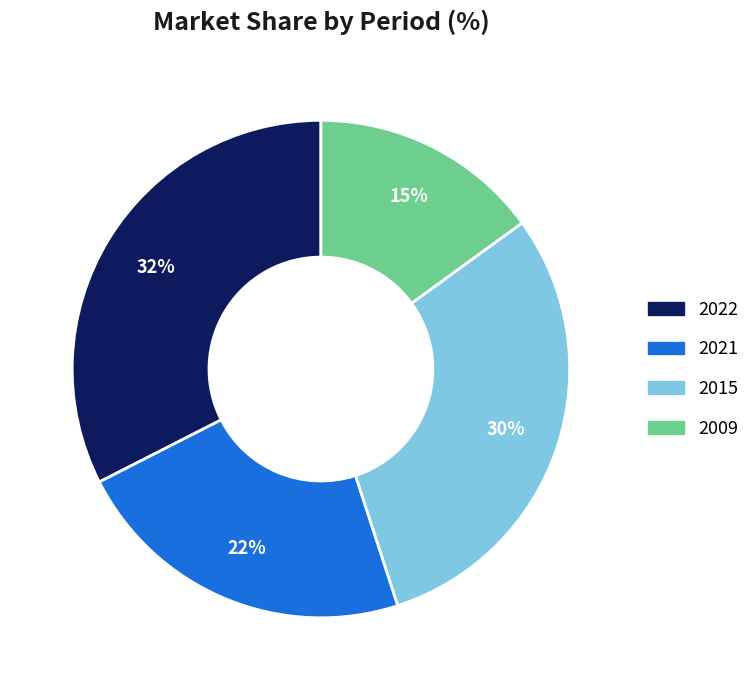

Which has a higher value, 2022 or 2015?

2022